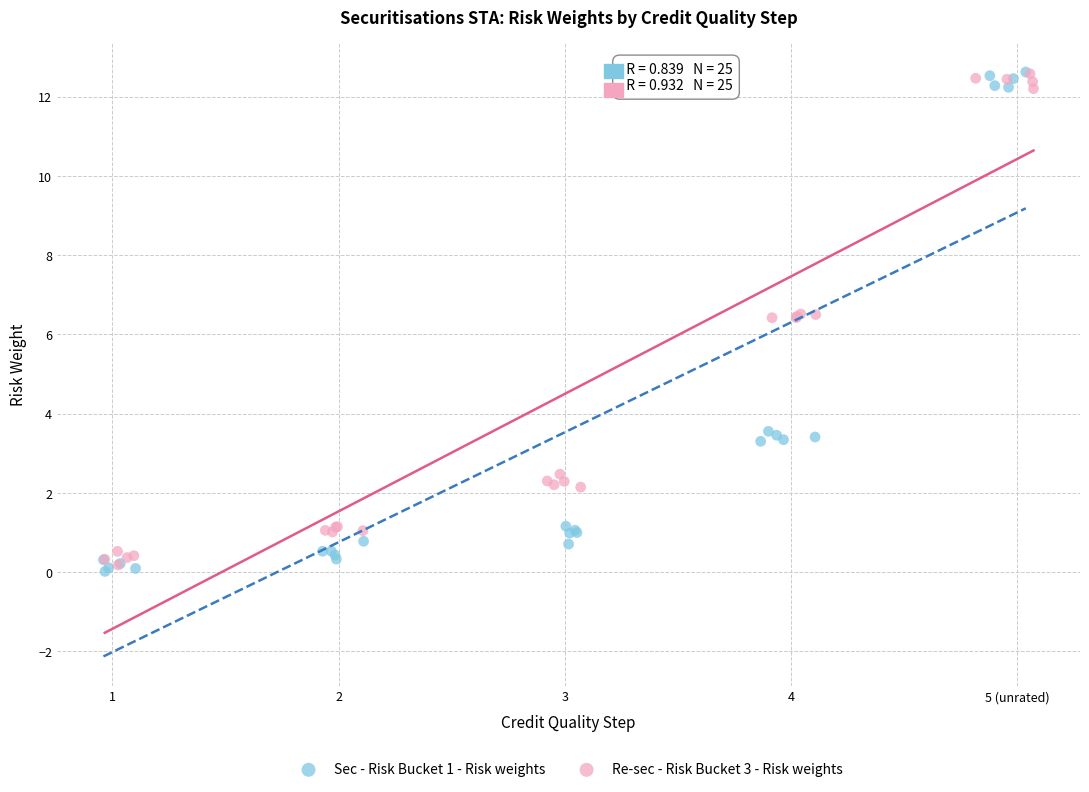

What are all the series names shown in the legend?

Sec - Risk Bucket 1 - Risk weights, Re-sec - Risk Bucket 3 - Risk weights